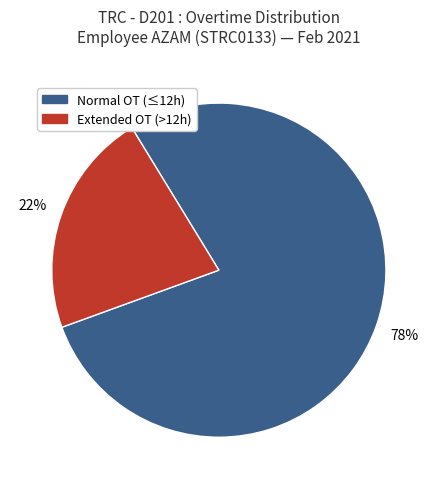

To the nearest percent, what is the difference between the largest and smallest slice percentages?

56%